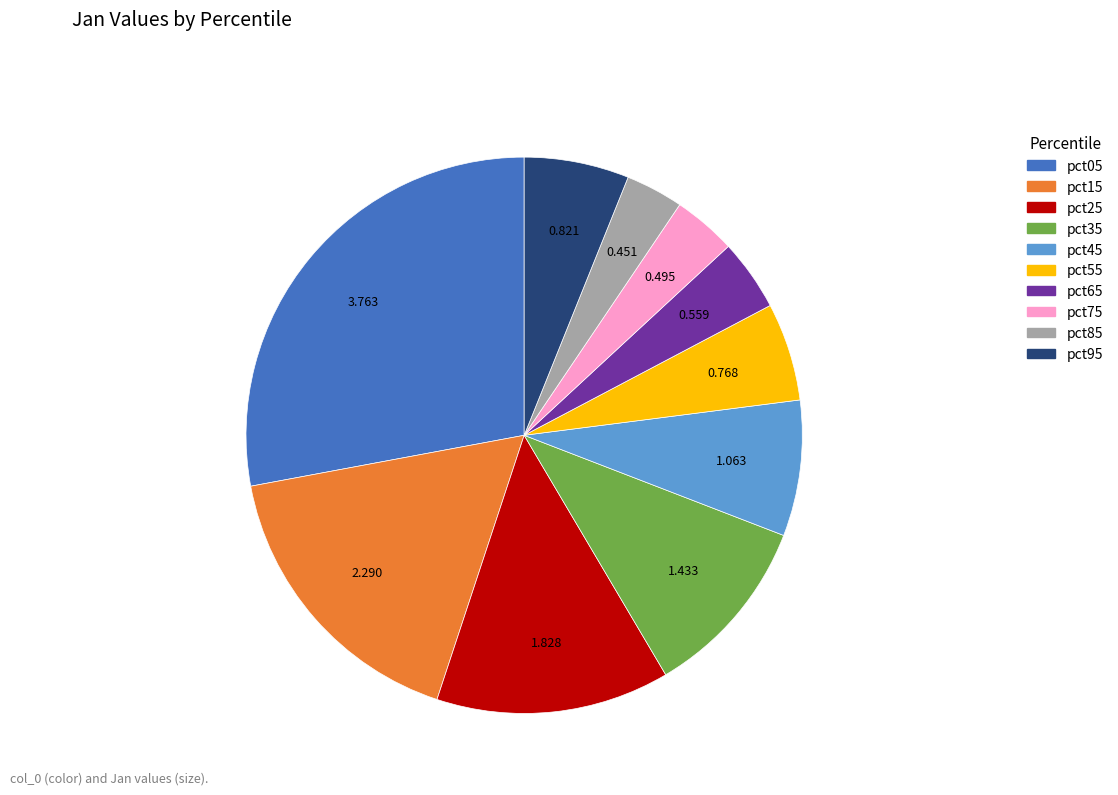

How many segments does this pie chart have?

10